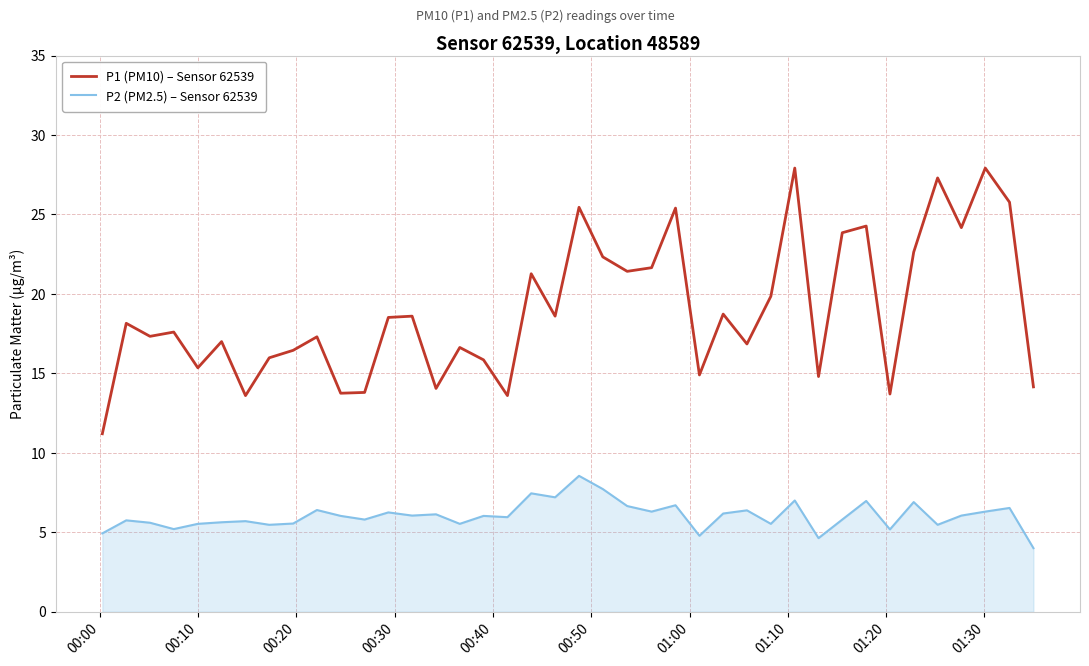

What is the smallest value displayed?

4.0